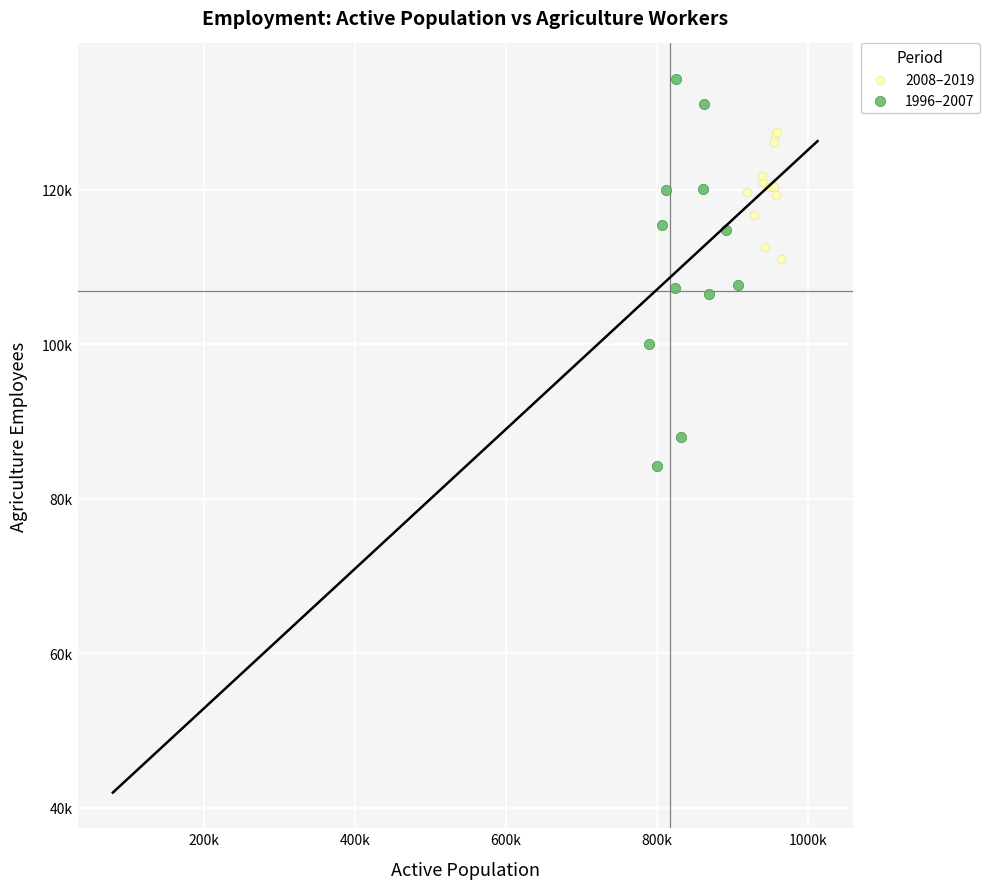

Which series contains the lowest Y value?

1996–2007